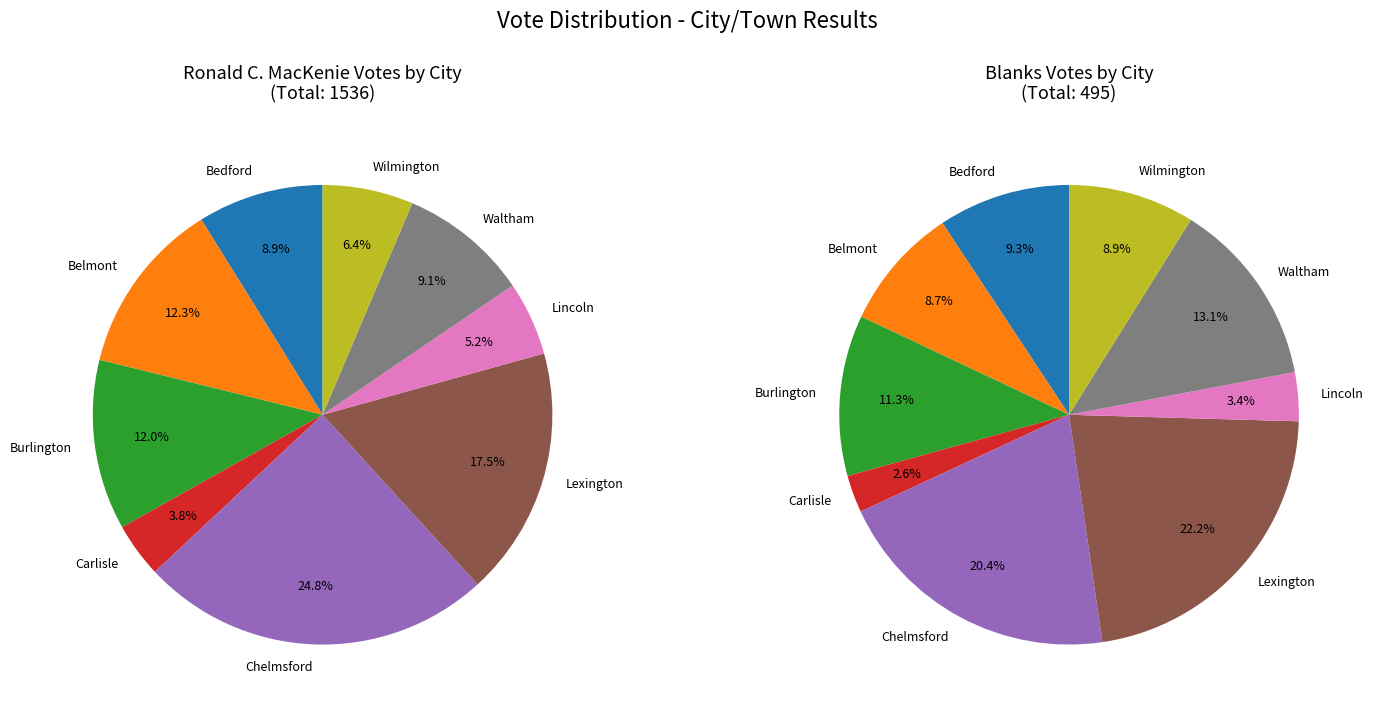

What percentage is NOT represented by Carlisle?

96.2%